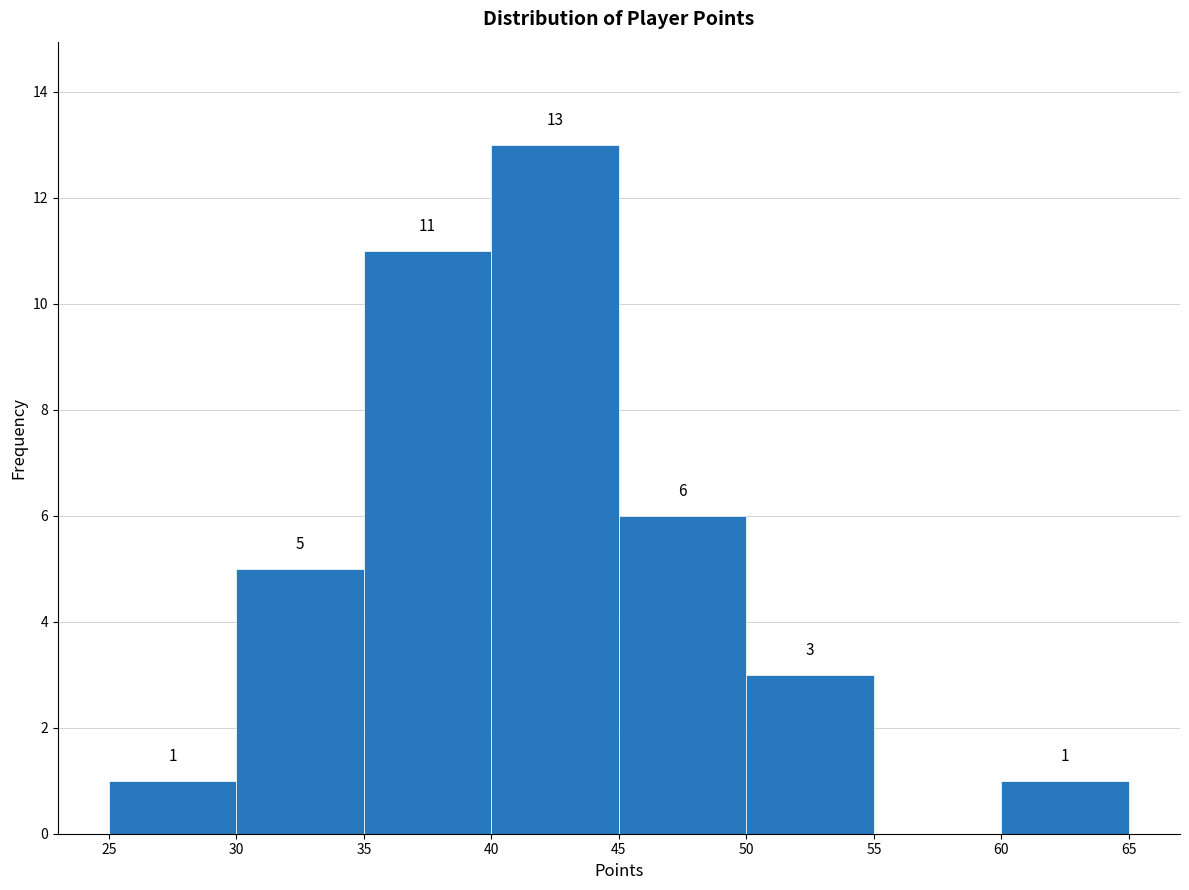

Over which range of the x-axis is the bar tallest?

40 to 45